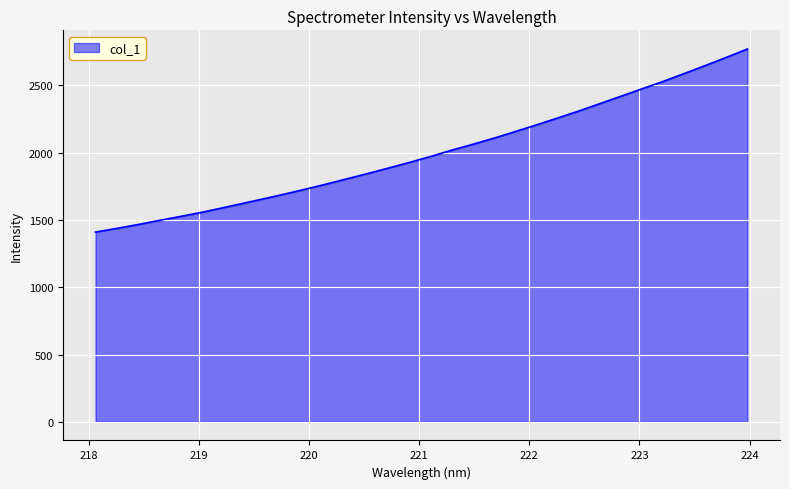

True or false: the data has more than 1 interior local peaks.

False